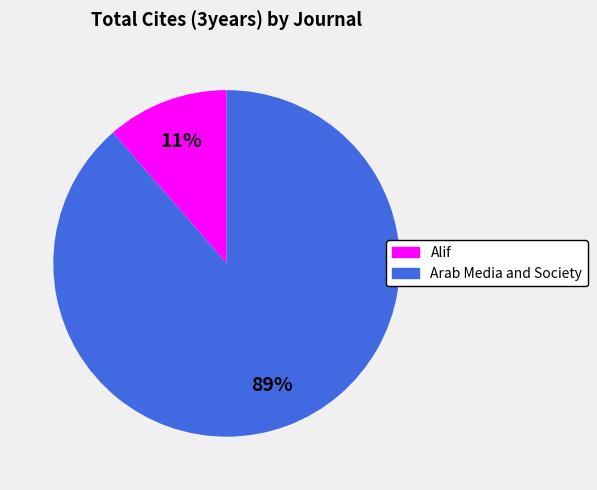

To the nearest percent, what portion does Arab Media and Society represent?

89%